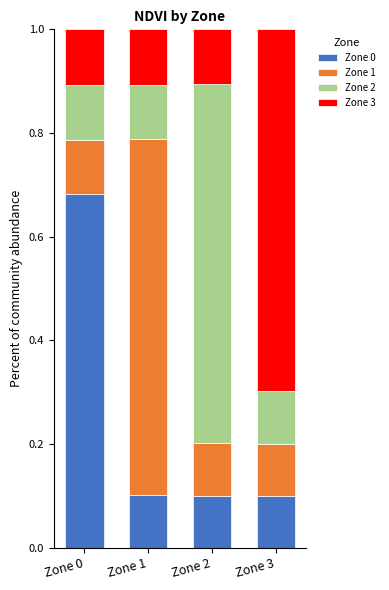

What is the minimum value for Zone 0?

0.1